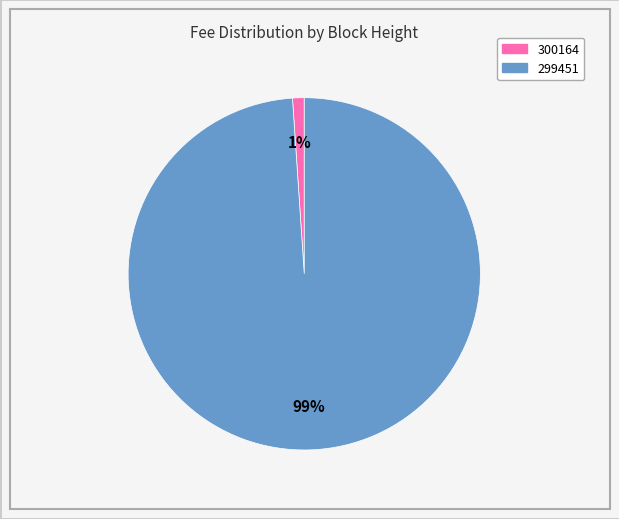

The 300164 slice represents 1% of the pie. True or false?

True